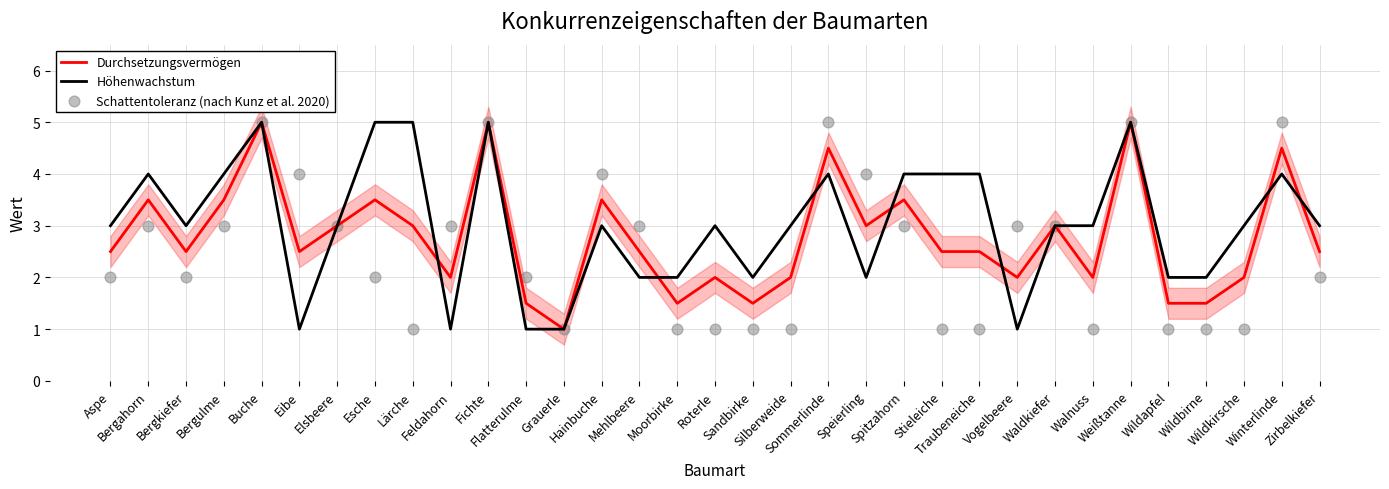

Which series has the largest Y range (max minus min)?

Durchsetzungsvermögen